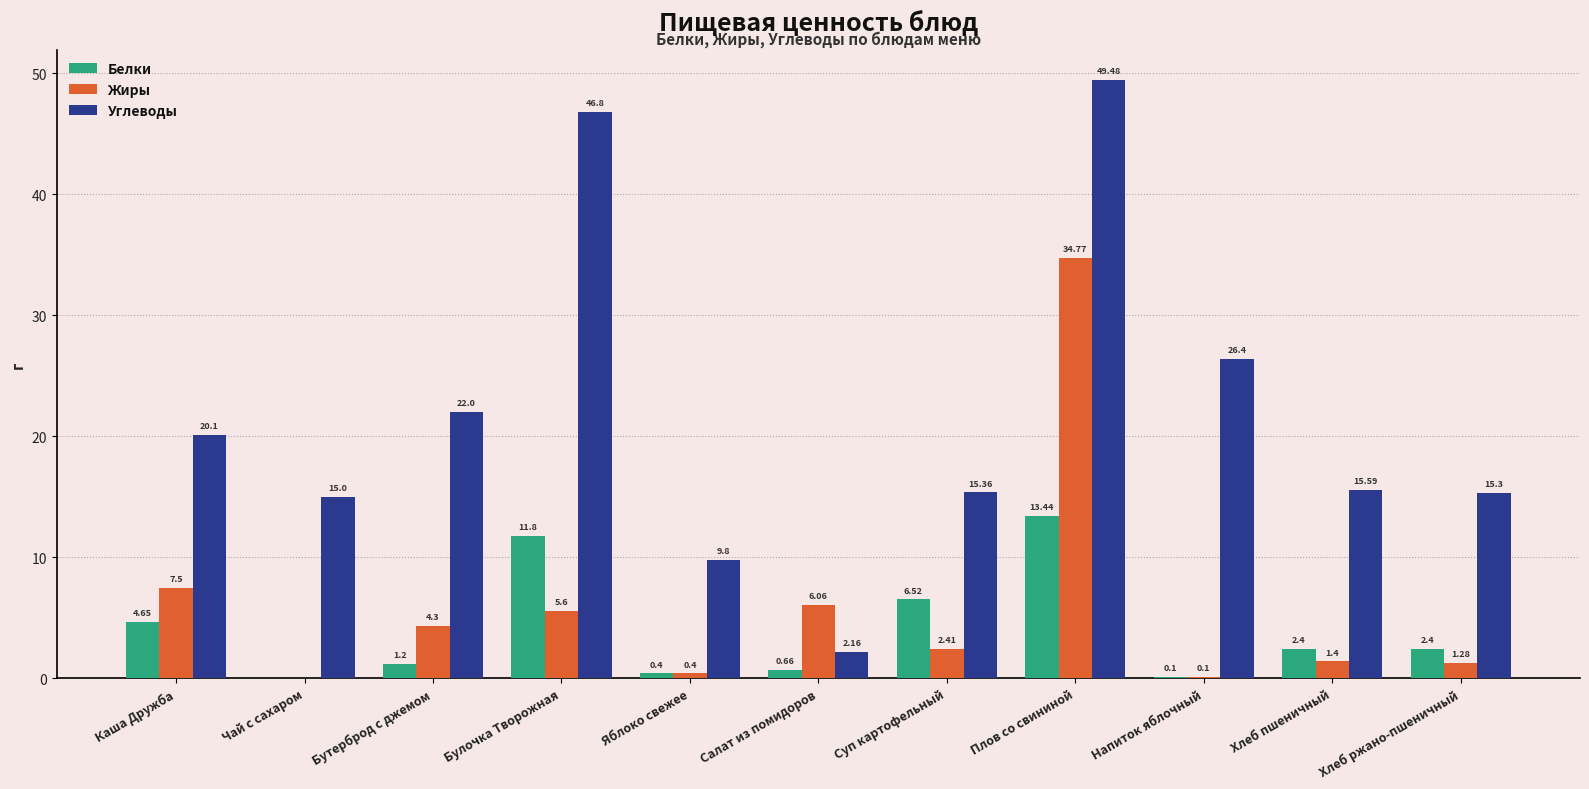

Where does the Жиры series first go above 2?

Каша Дружба